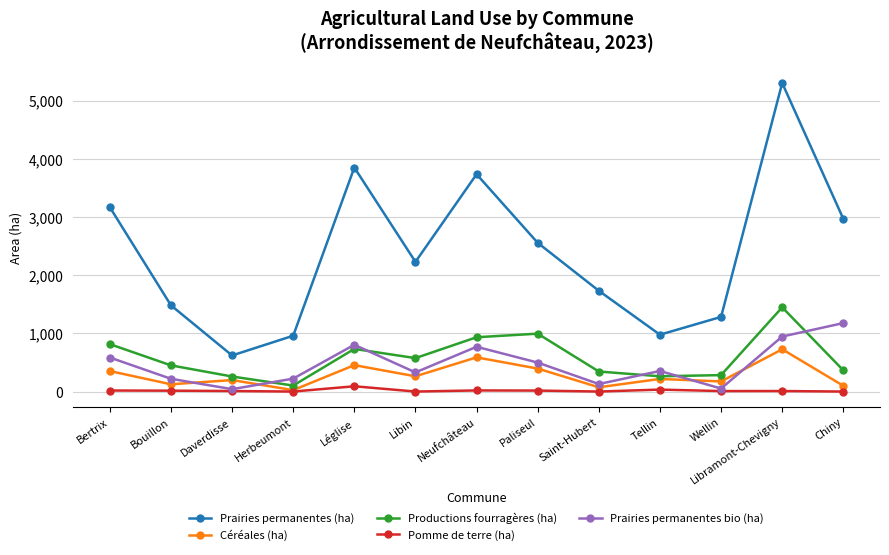

Is this an area chart (filled region under the line)?

No